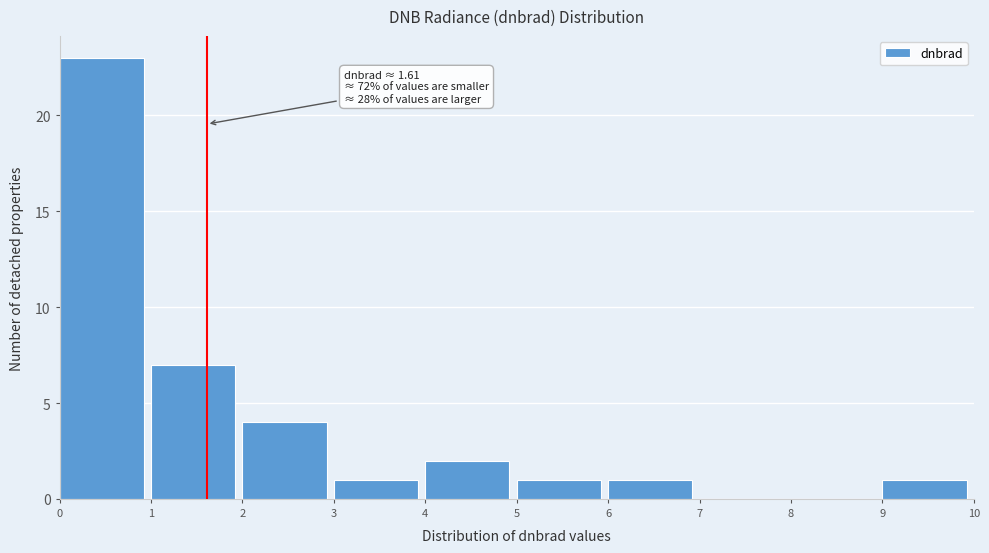

Which range on the x-axis has the tallest bar?

0 to 1